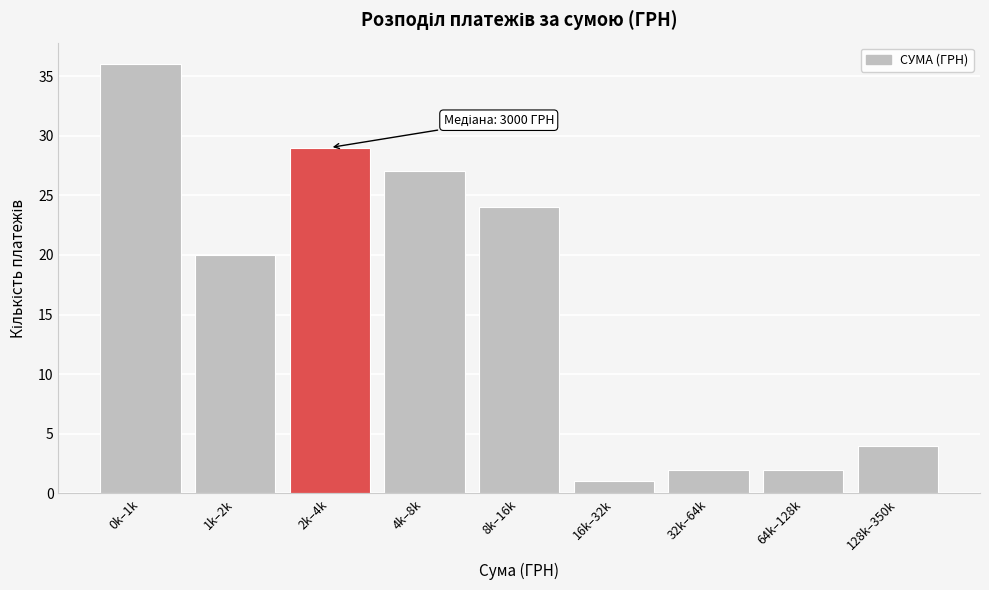

Reading left to right, transcribe all the data shown in this chart.

0k–1k=36	1k–2k=20	2k–4k=29	4k–8k=27	8k–16k=24	16k–32k=1	32k–64k=2	64k–128k=2	128k–350k=4